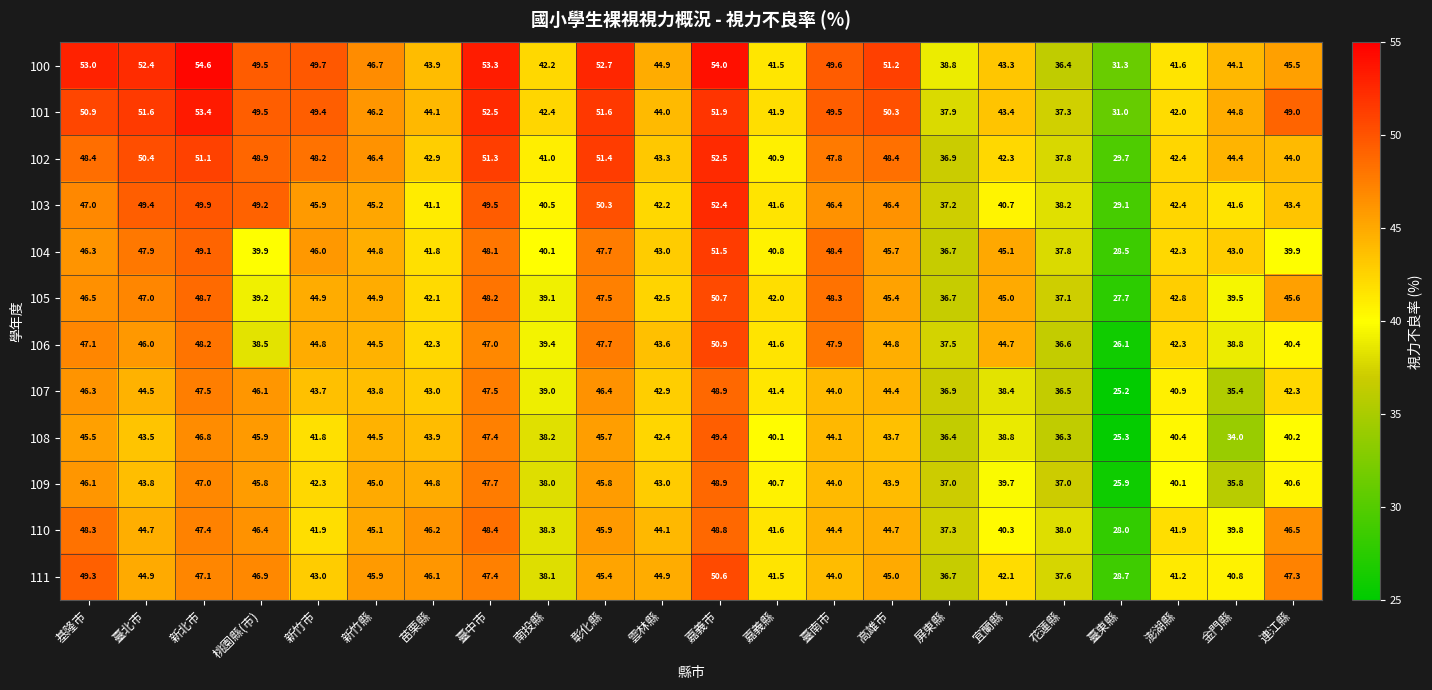

What is the average value of the 107 series?

42.0